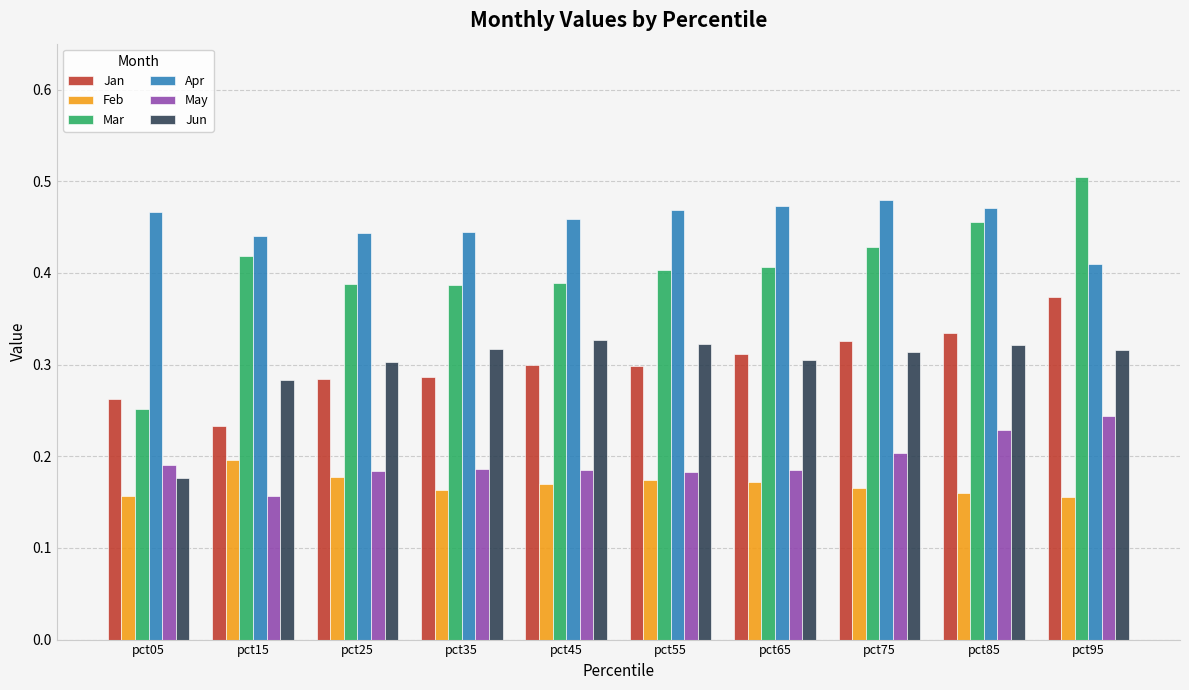

At which label does Mar reach its peak?

pct95